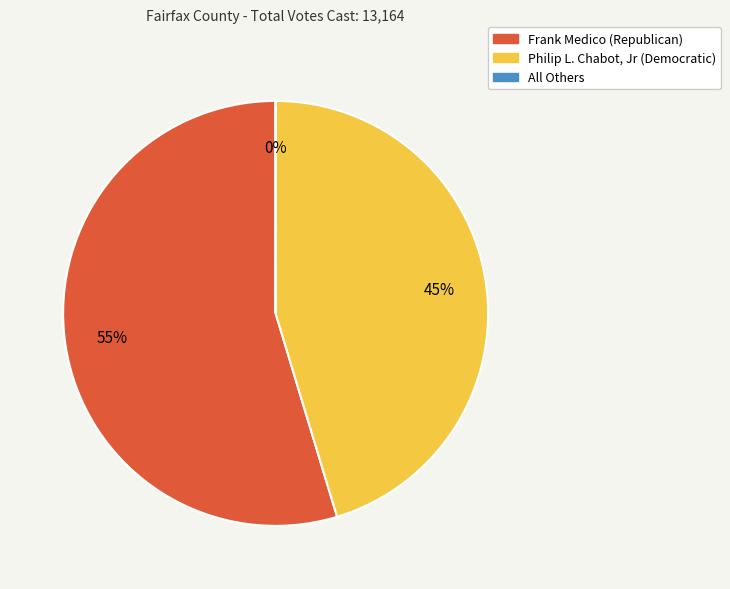

Which has a higher value, Philip L. Chabot, Jr (Democratic) or Frank Medico (Republican)?

Frank Medico (Republican)